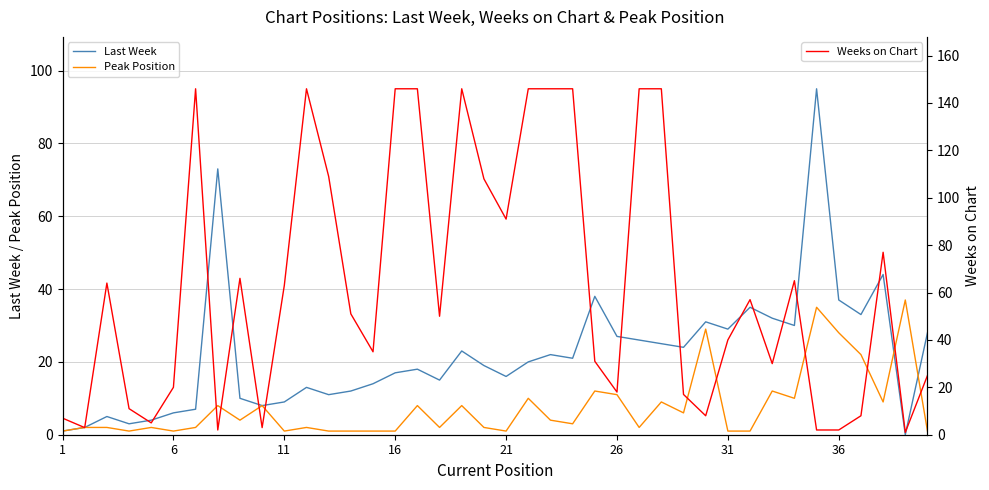

What is the highest value of the Peak Position series?

37